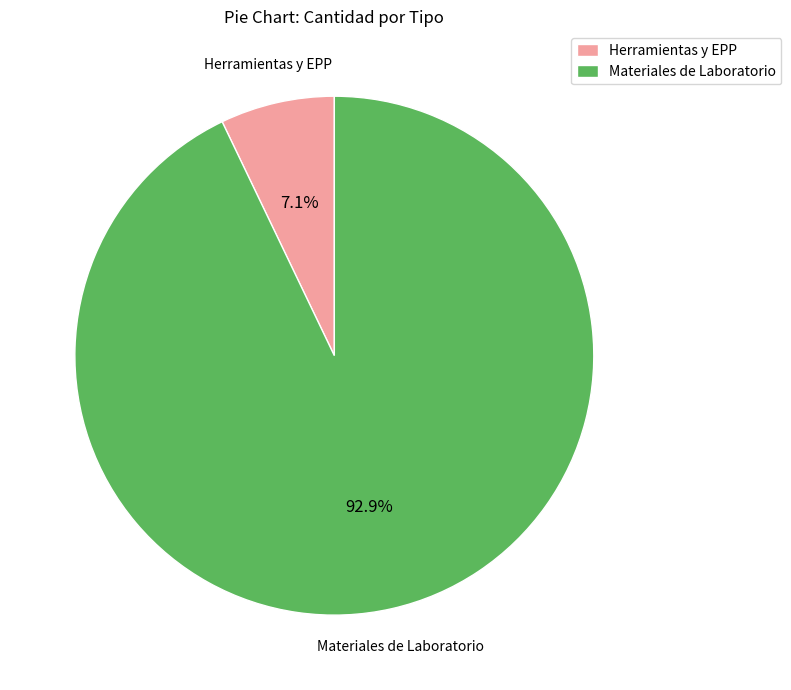

Count the number of slices in the pie.

2